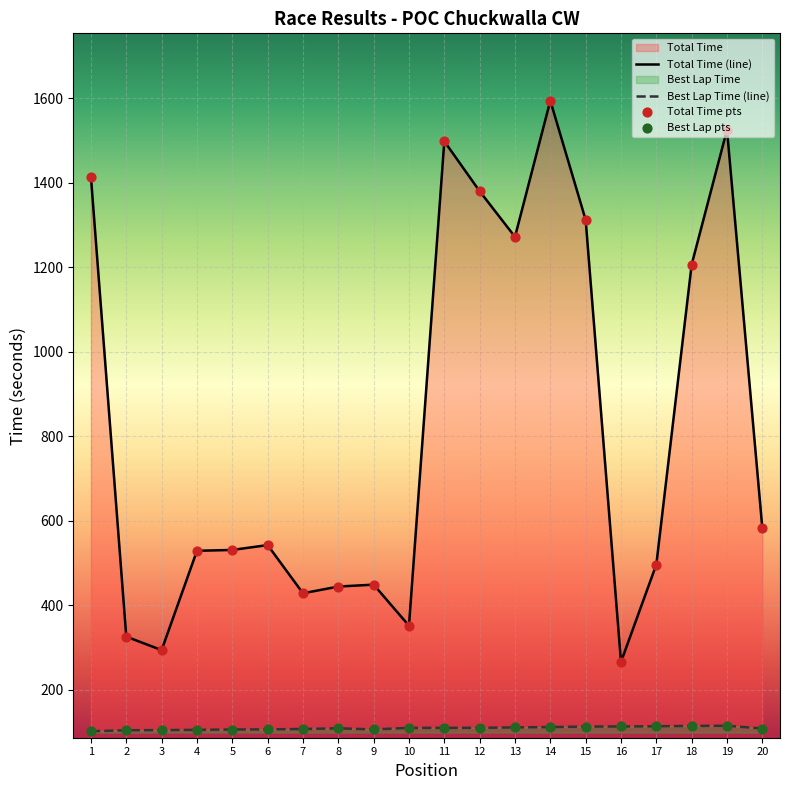

Which series reaches the maximum Y coordinate?

Total Time